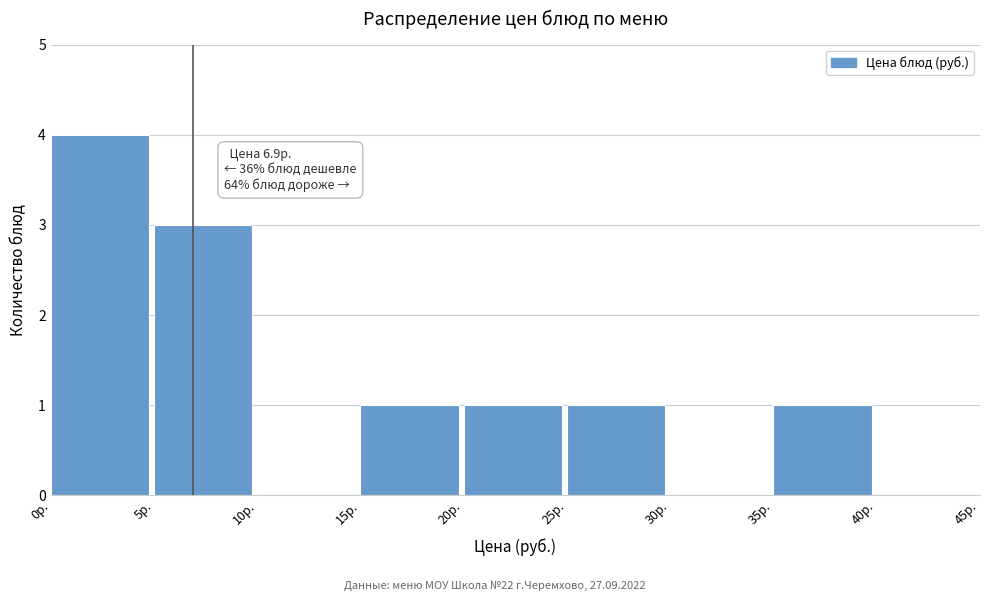

Over which range of the x-axis is the bar tallest?

0 to 5